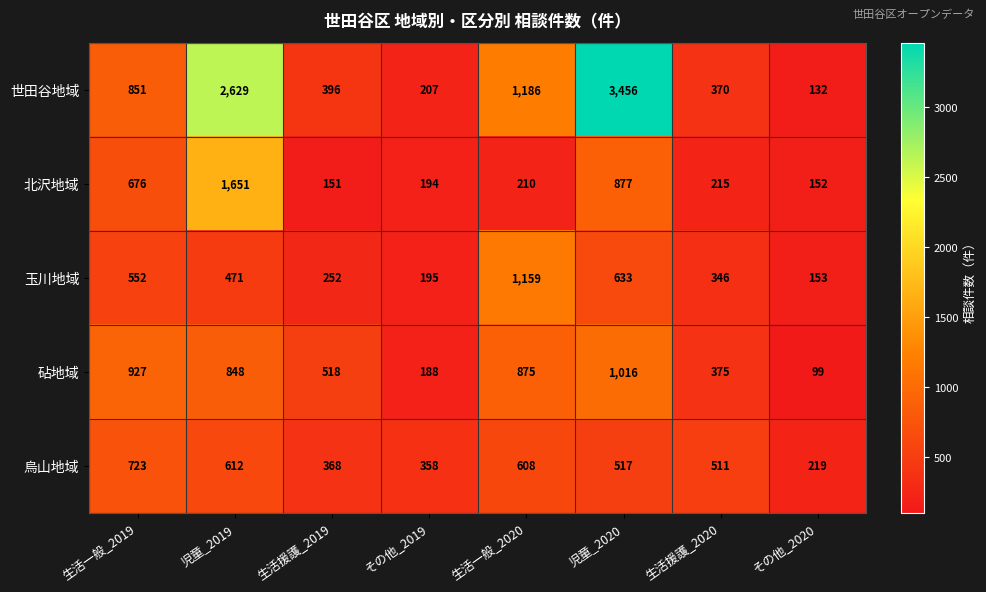

Where does the 烏山地域 series first go above 517?

生活一般_2019